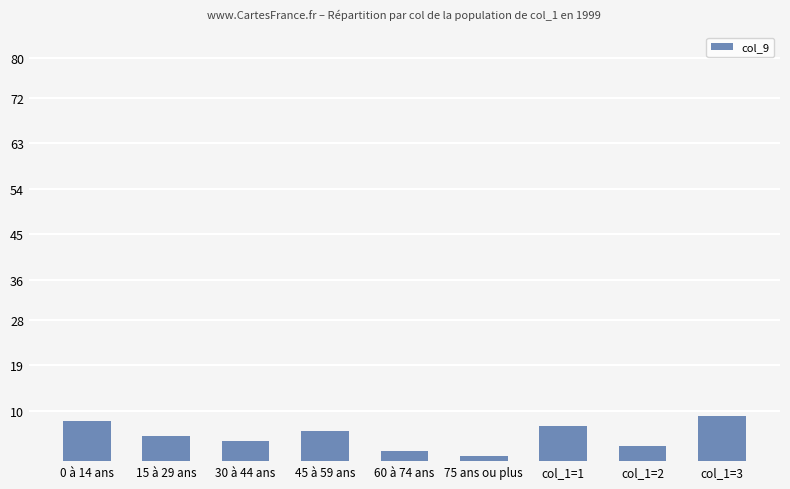

What is the label of the 5th bar from the right?

60 à 74 ans